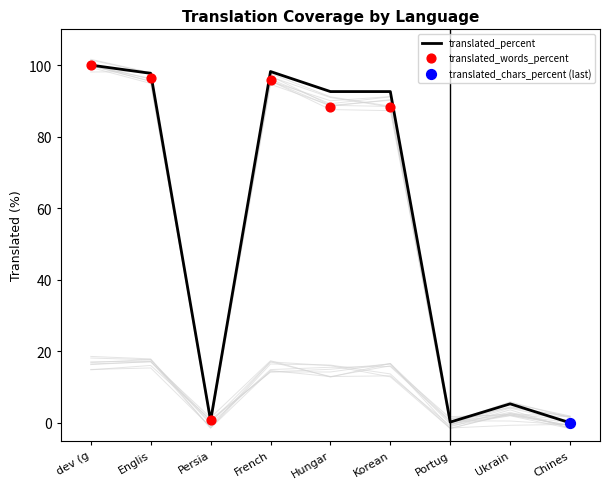

Is the value of translated_percent at Korean greater than the value of translated_words_percent at Portuguese?

Yes